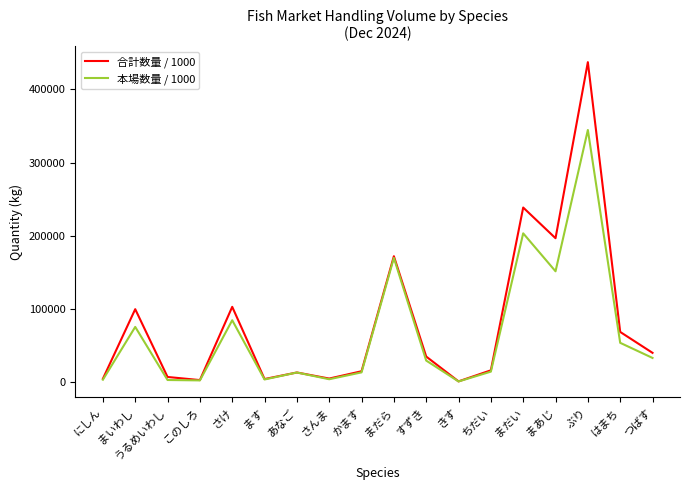

Is the value of 本場数量 / 1000 at にしん greater than the value of 合計数量 / 1000 at ぶり?

No